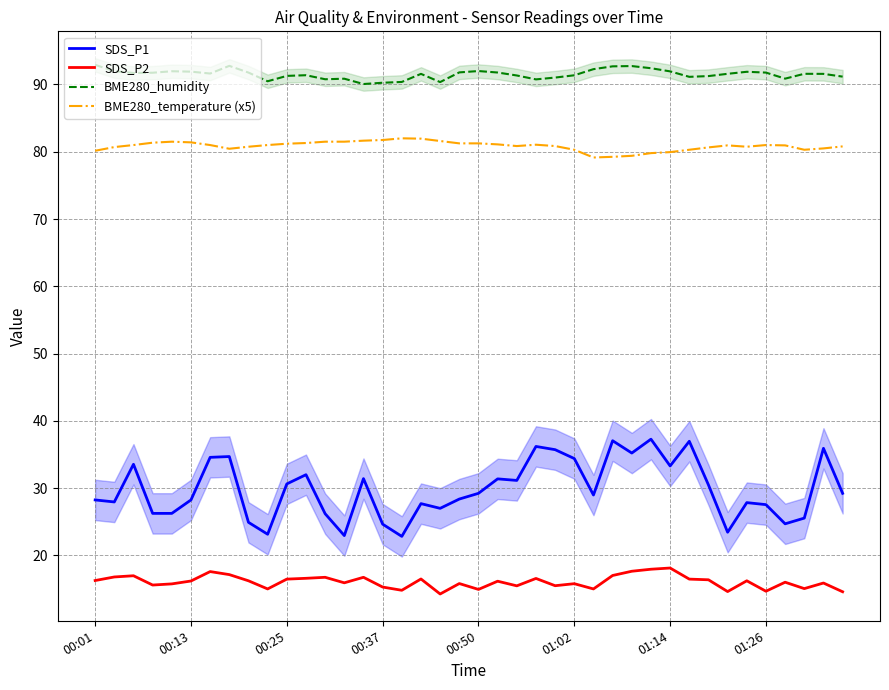

True or false: BME280_humidity and BME280_temperature (x5) intersect in this chart.

False